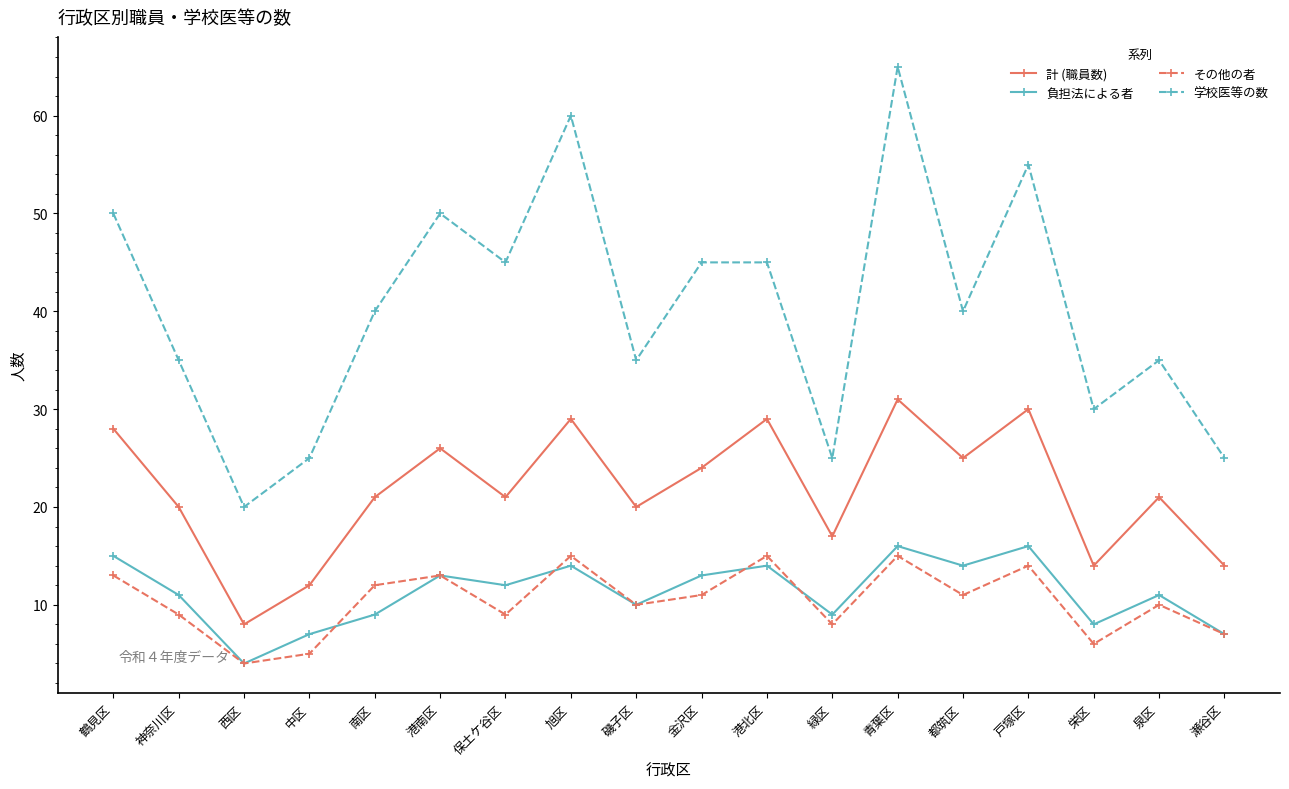

Reading left to right, transcribe all the data shown in this chart.

計 (職員数): 28	20	8	12	21	26	21	29	20	24	29	17	31	25	30	14	21	14
負担法による者: 15	11	4	7	9	13	12	14	10	13	14	9	16	14	16	8	11	7
その他の者: 13	9	4	5	12	13	9	15	10	11	15	8	15	11	14	6	10	7
学校医等の数: 50	35	20	25	40	50	45	60	35	45	45	25	65	40	55	30	35	25